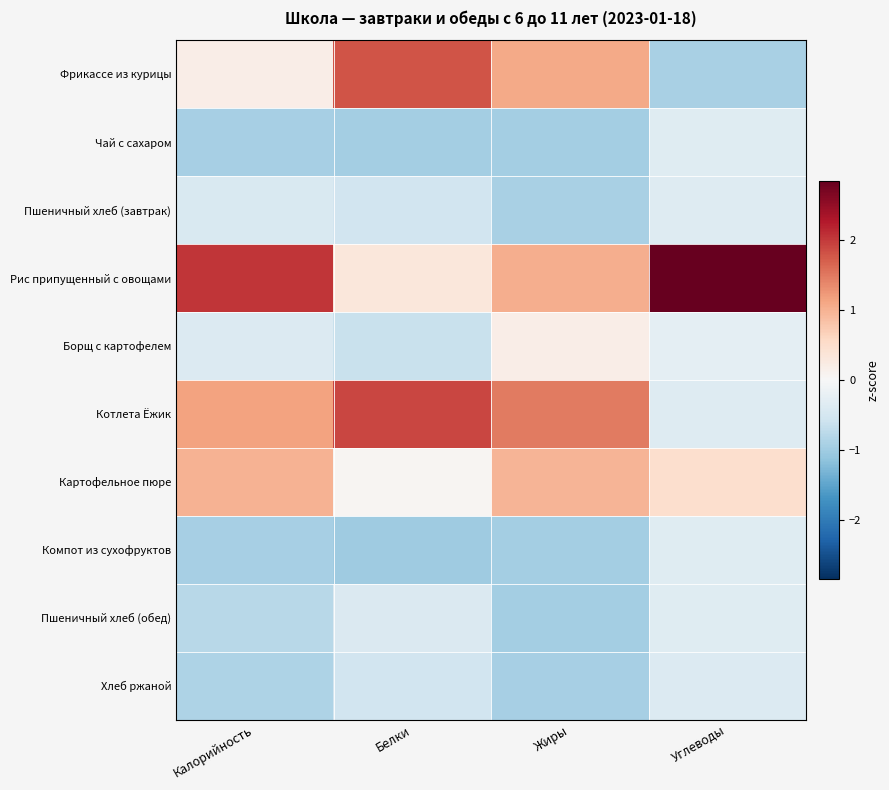

Which series has the largest range (max minus min)?

Фрикассе из курицы